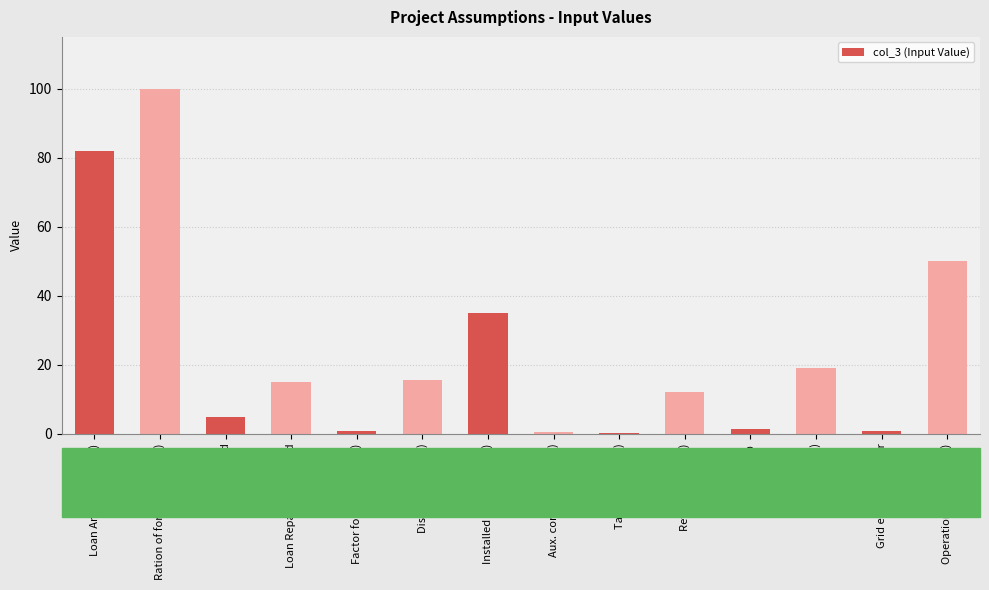

What is the average value?

24.1